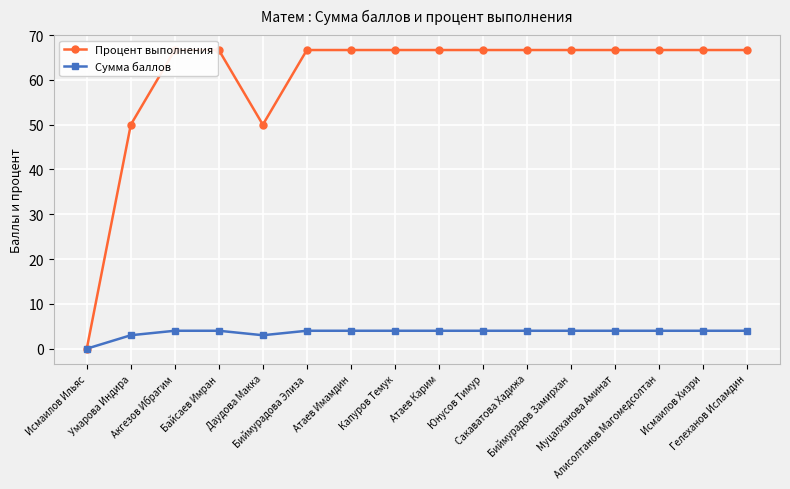

Where is the first local minimum for Процент выполнения?

Даудова Макка